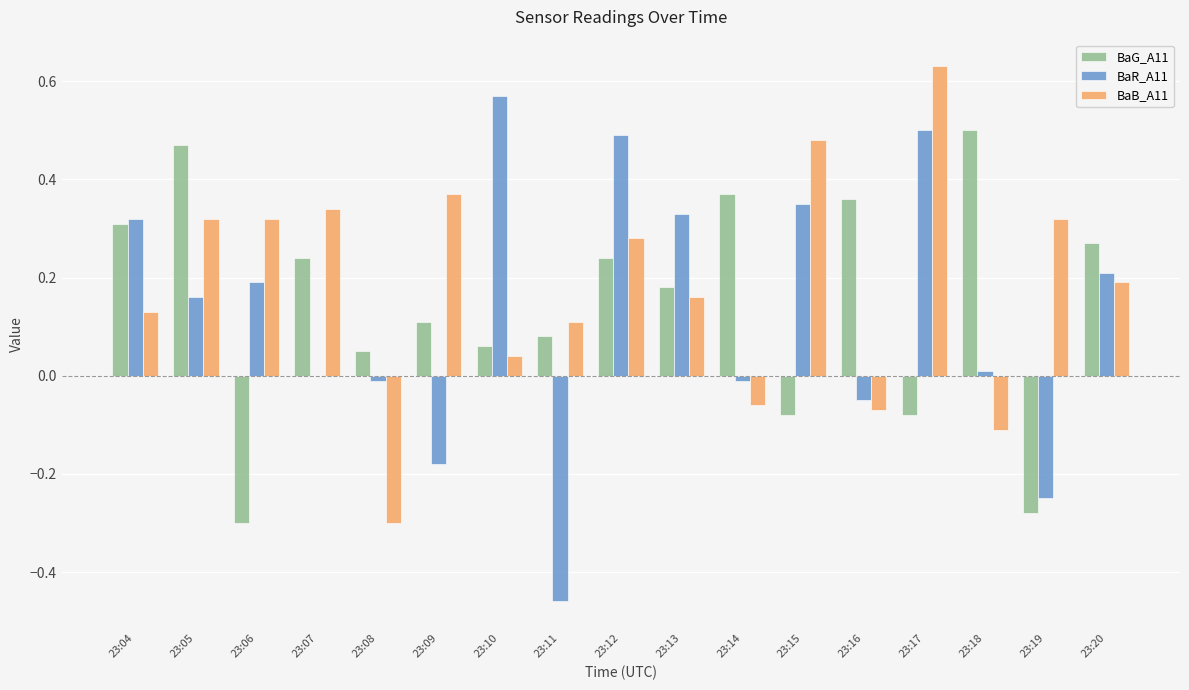

True or false: BaR_A11 has a value of 0.2 at 23:17.

False